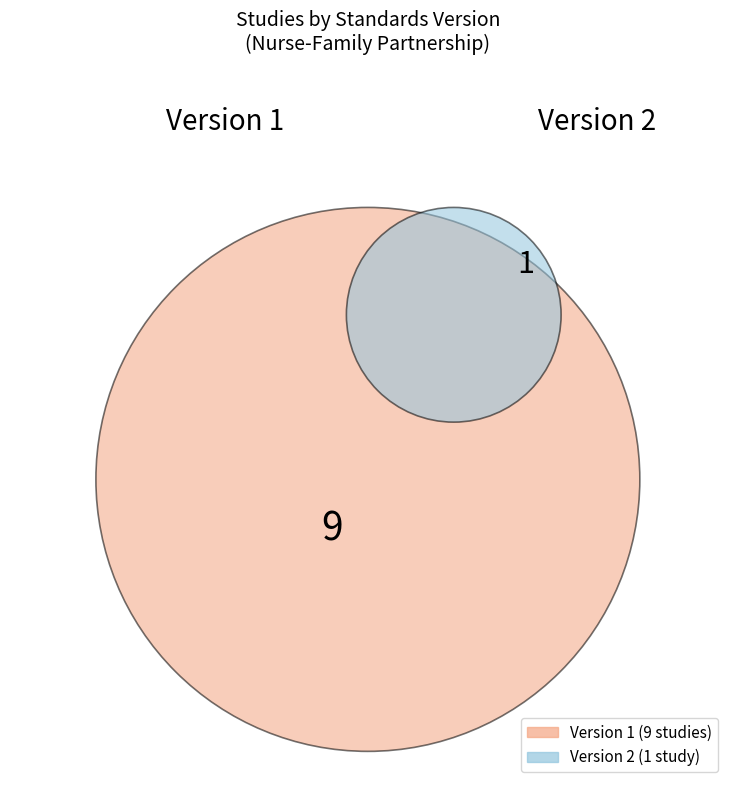

Do Version 2 and Version 1 together represent more than half of the pie?

Yes